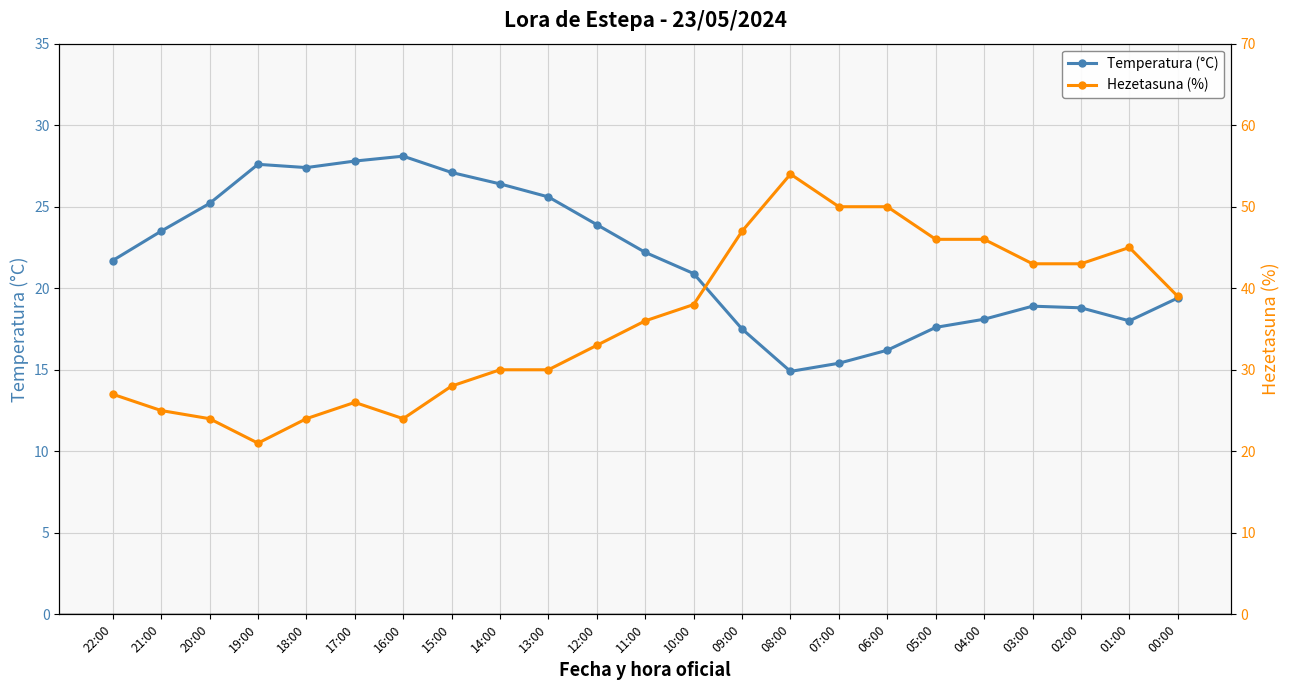

Which series ends up on top after the final intersection of Hezetasuna (%) and Temperatura (°C)?

Hezetasuna (%)